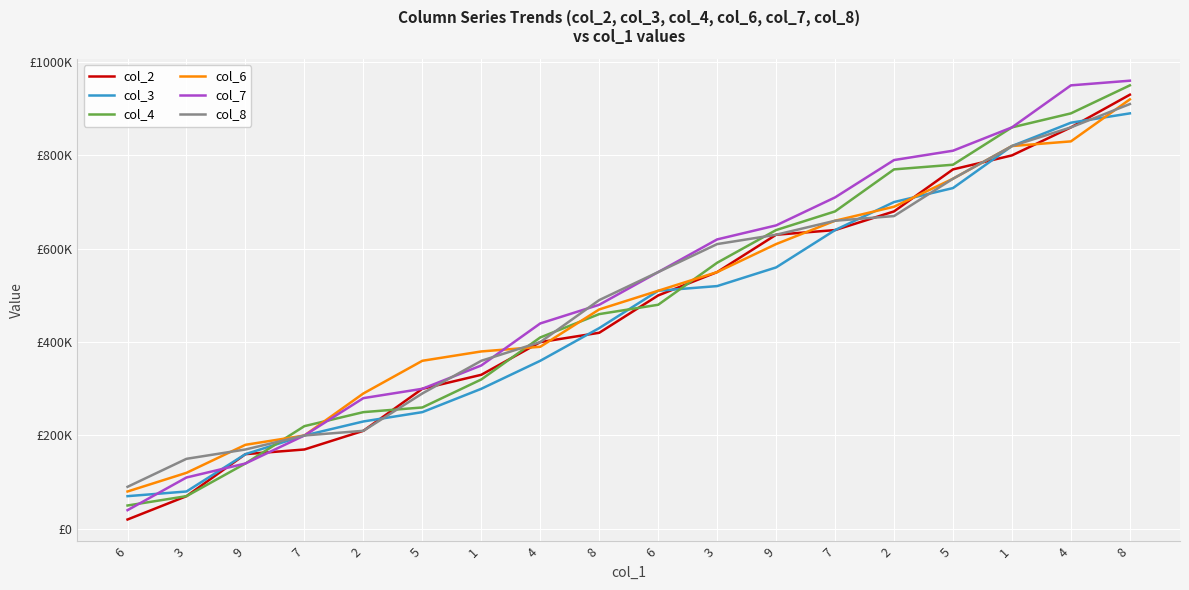

Does the chart display data point markers on the line(s)?

No